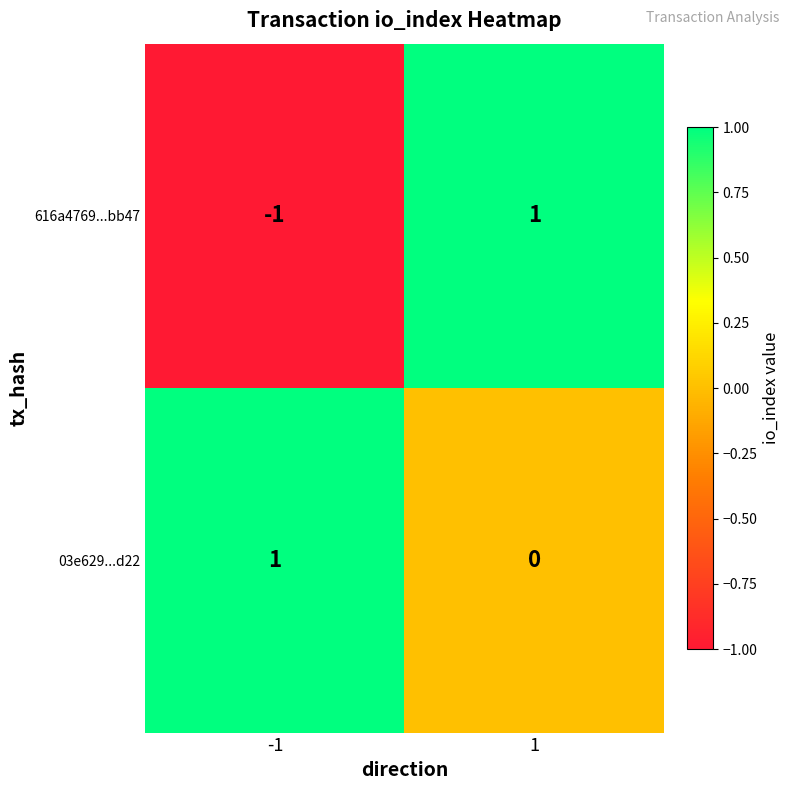

Which series has the widest spread of values?

616a4769...bb47